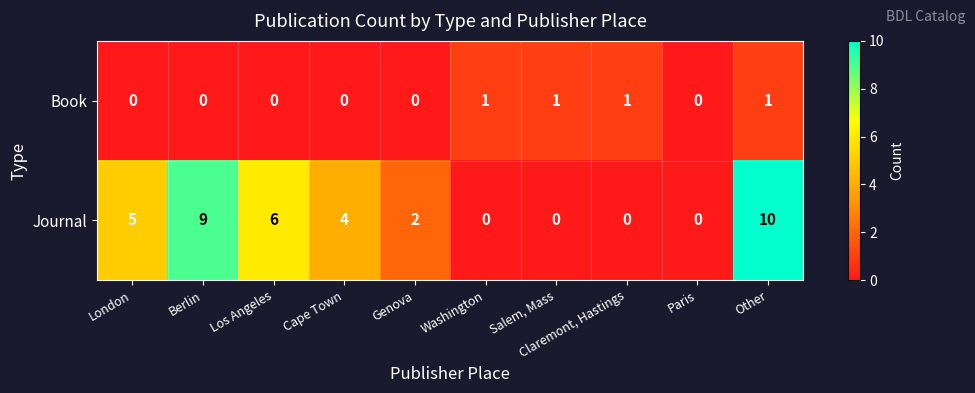

Rank the series by their average value, from highest to lowest.

Journal, Book